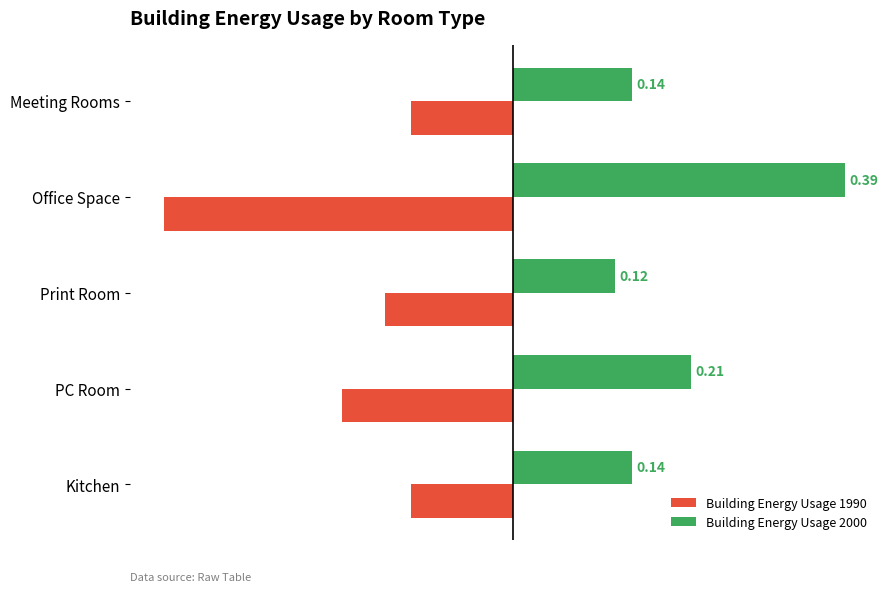

Between Print Room and PC Room, which series saw the biggest shift?

Building Energy Usage 2000